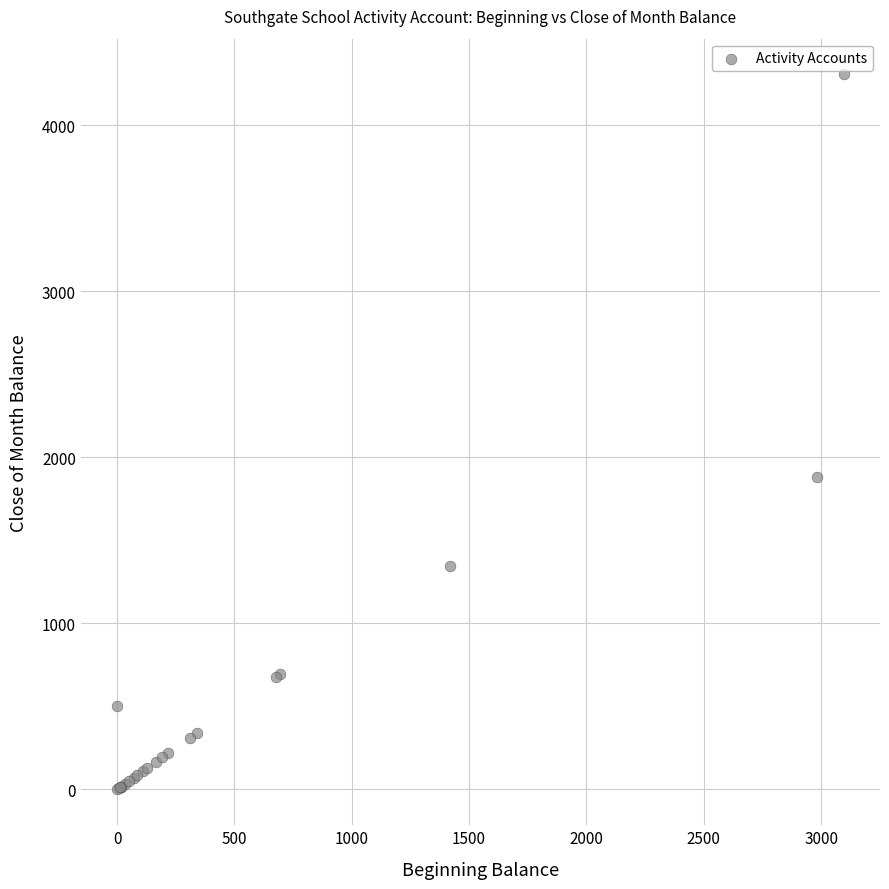

What Y value in the scatter plot is closest to 2152?

1882.0